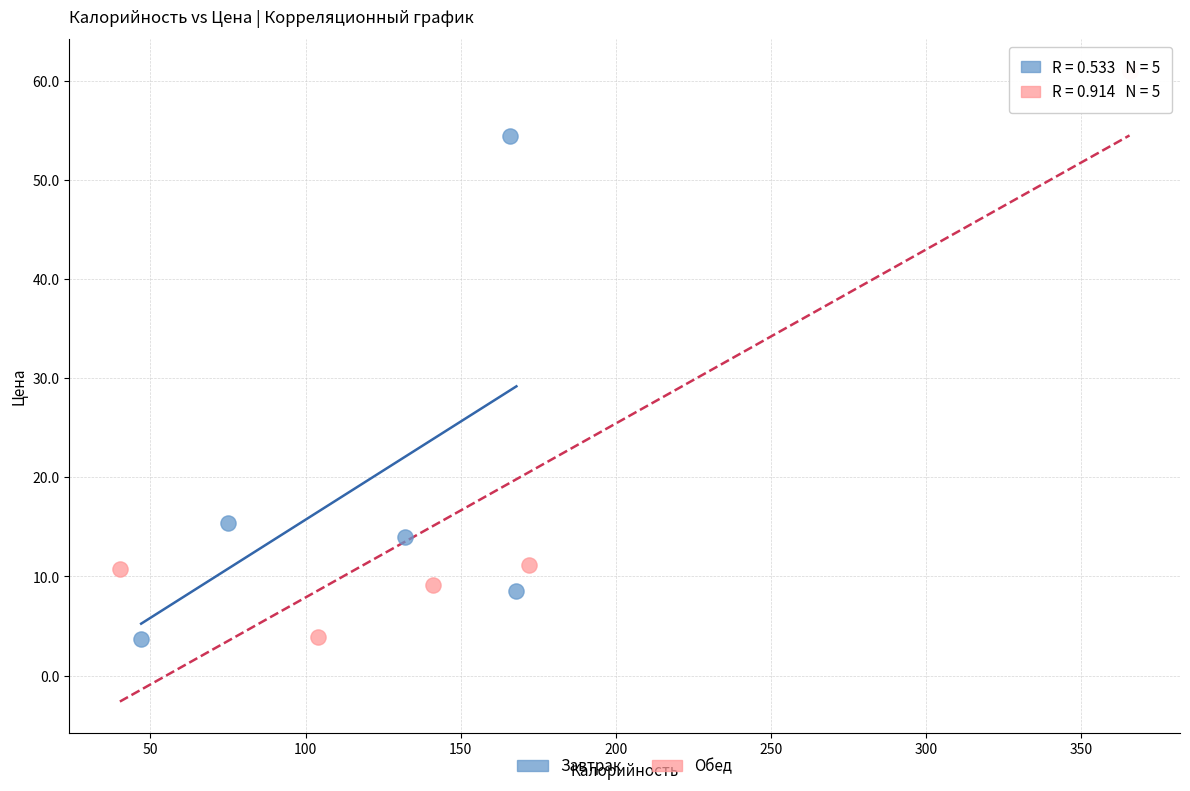

What are all the series names shown in the legend?

Завтрак, Обед